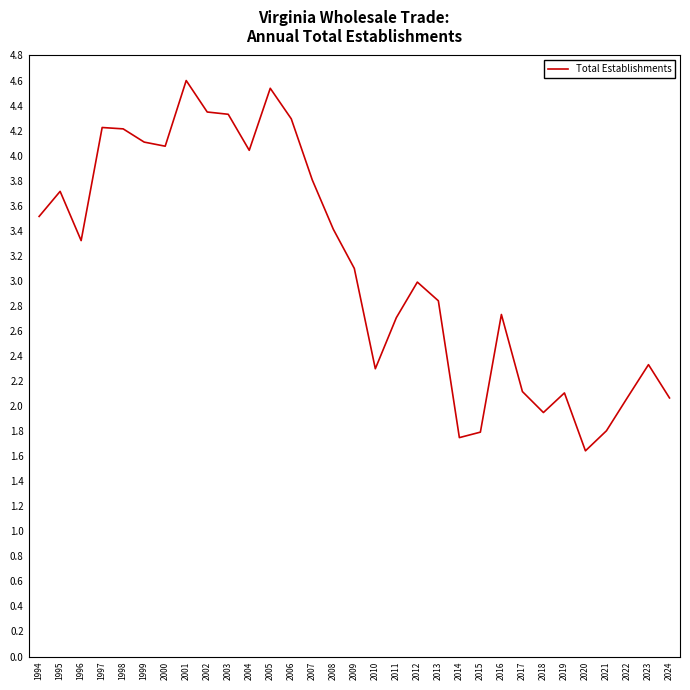

At which label is the value closest to 3?

2012